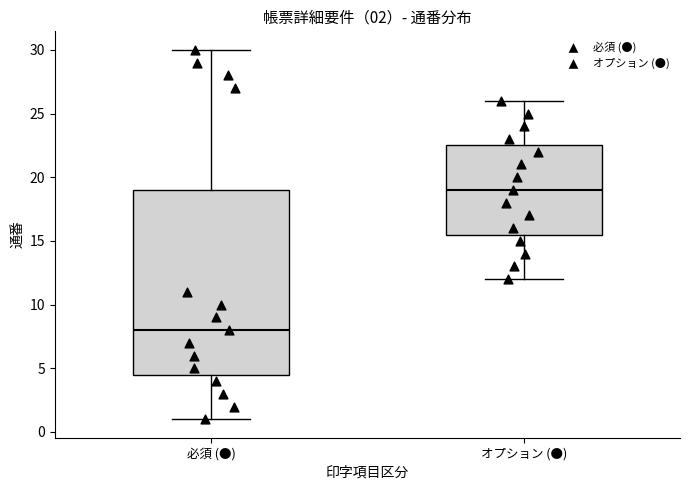

Which box has the highest median line?

オプション (●)